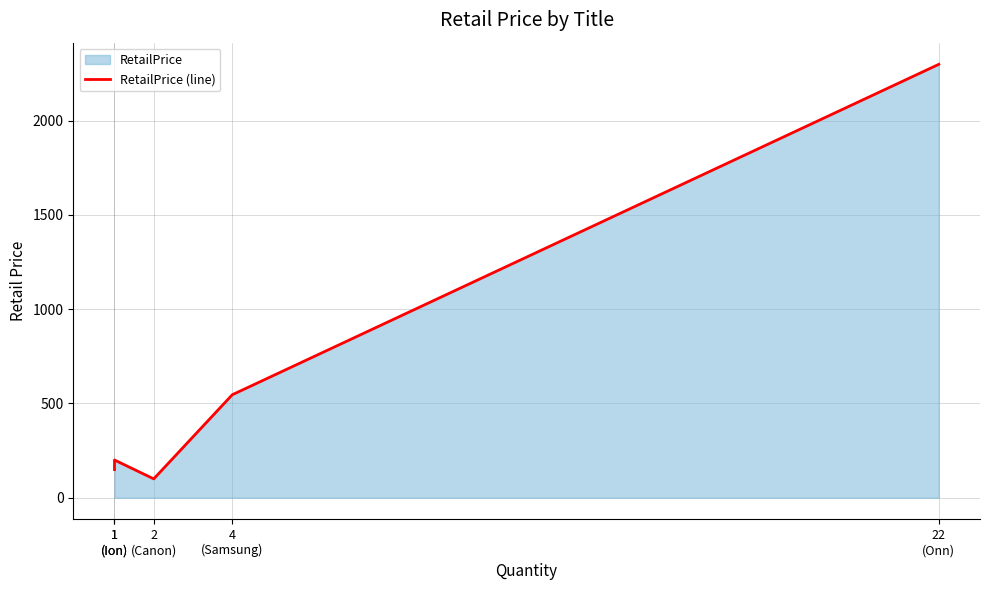

How many lines are shown in the chart?

1